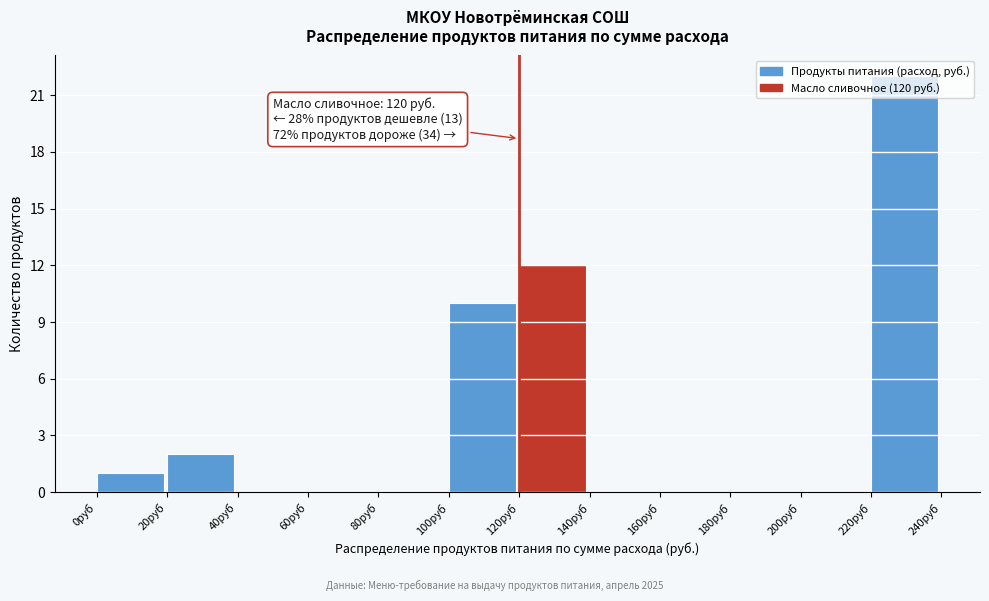

Which range on the x-axis has the tallest bar?

220 to 240